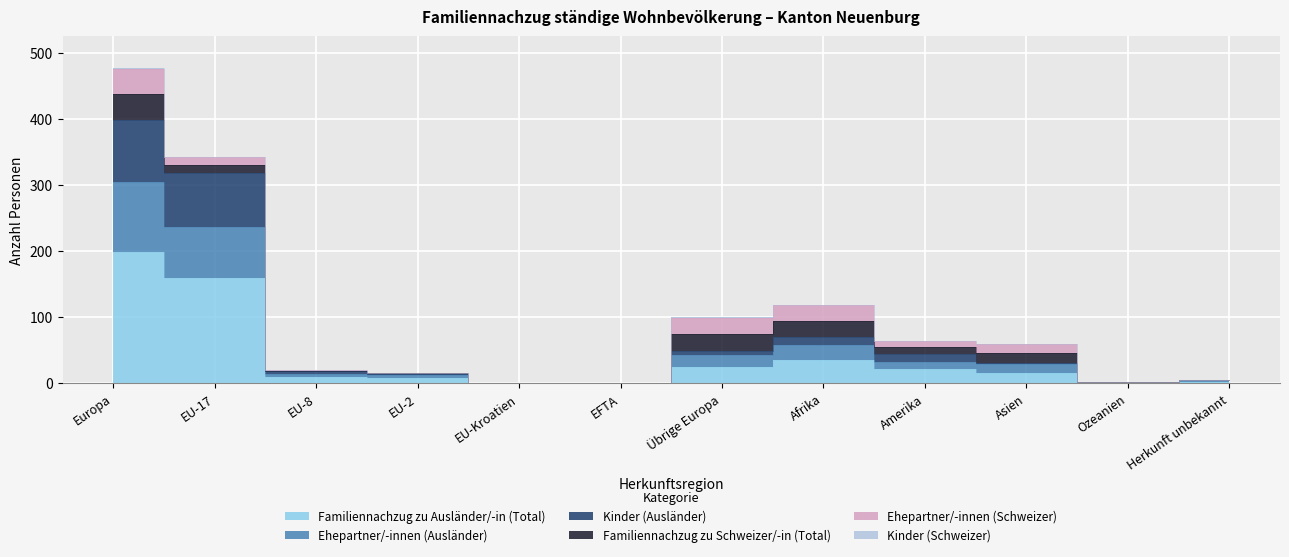

How many interior local peaks does the Kinder (Ausländer) series have?

1